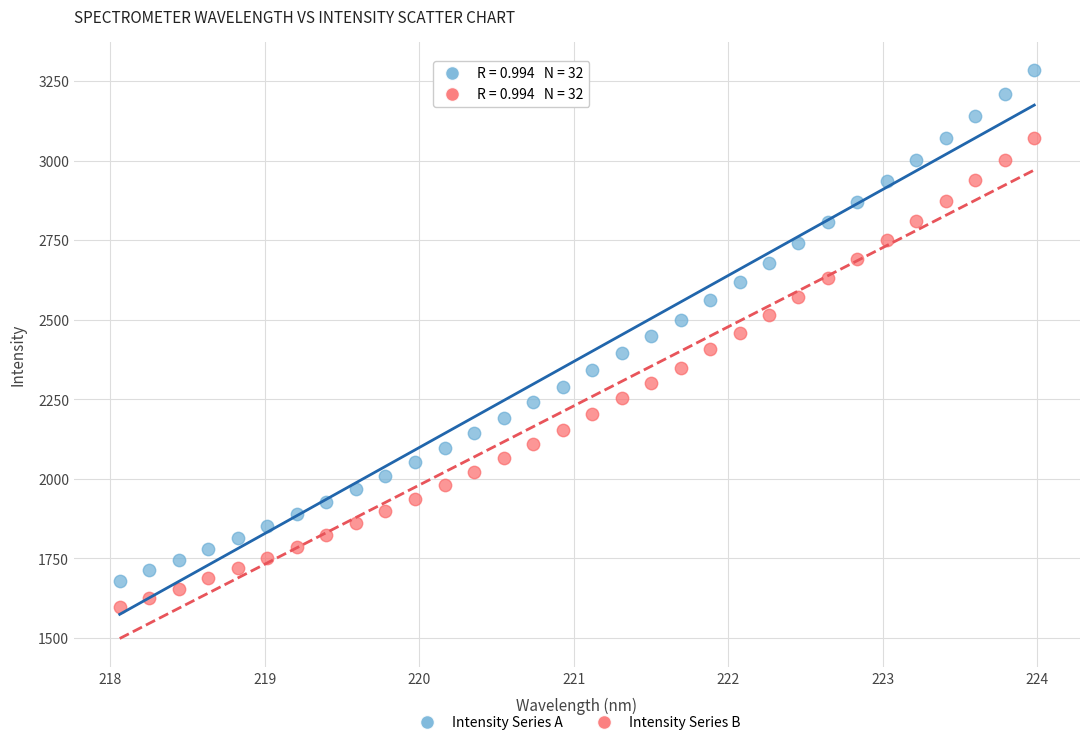

Across all data points, what is the range of Y values (max minus min)?

1688.3